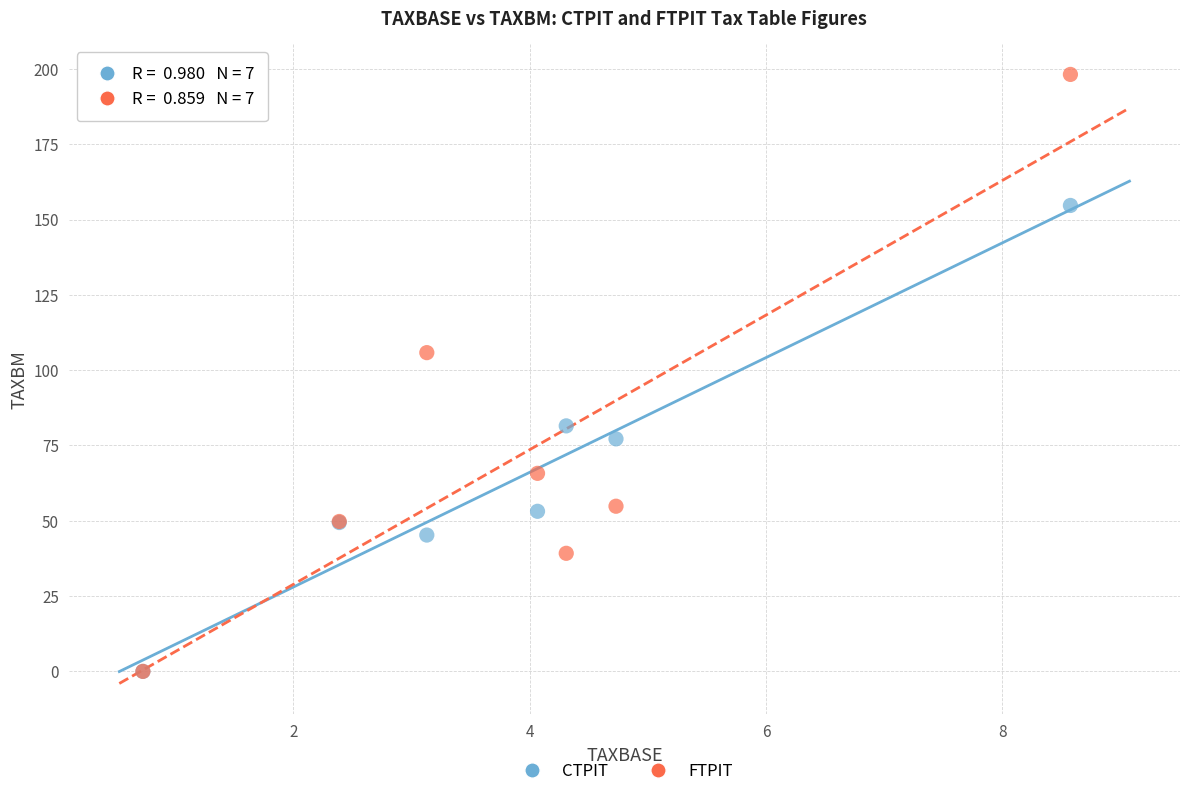

In the FTPIT series, what Y value is closest to 99?

105.8